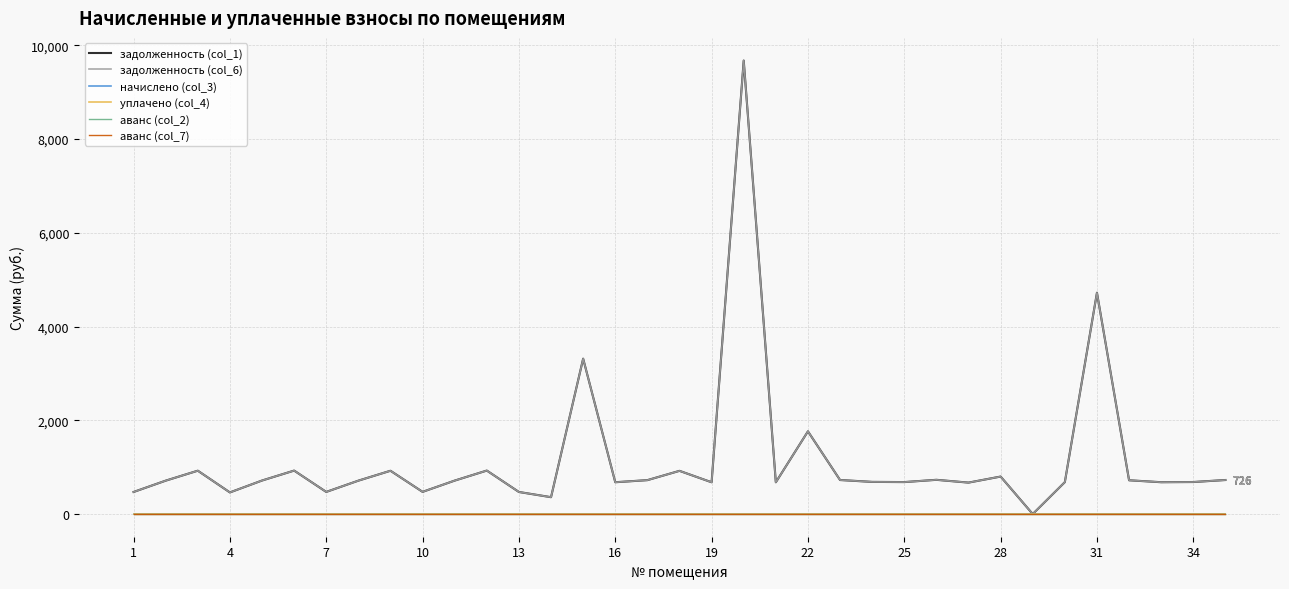

True or false: начислено (col_3) and аванс (col_2) cross at least once.

False